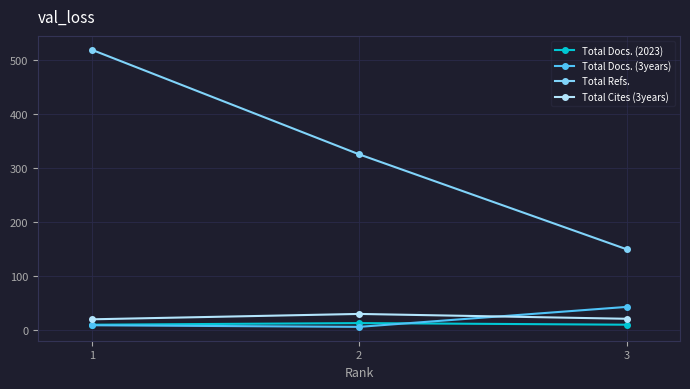

What is the maximum value shown in the chart?

519